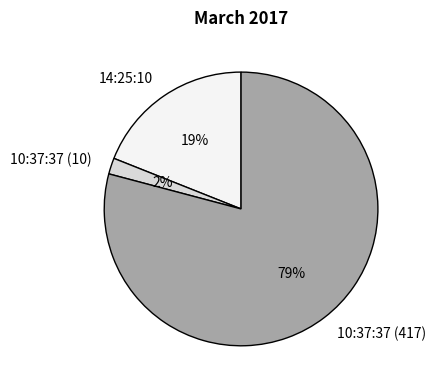

Does 14:25:10 account for over 50% of the chart?

No